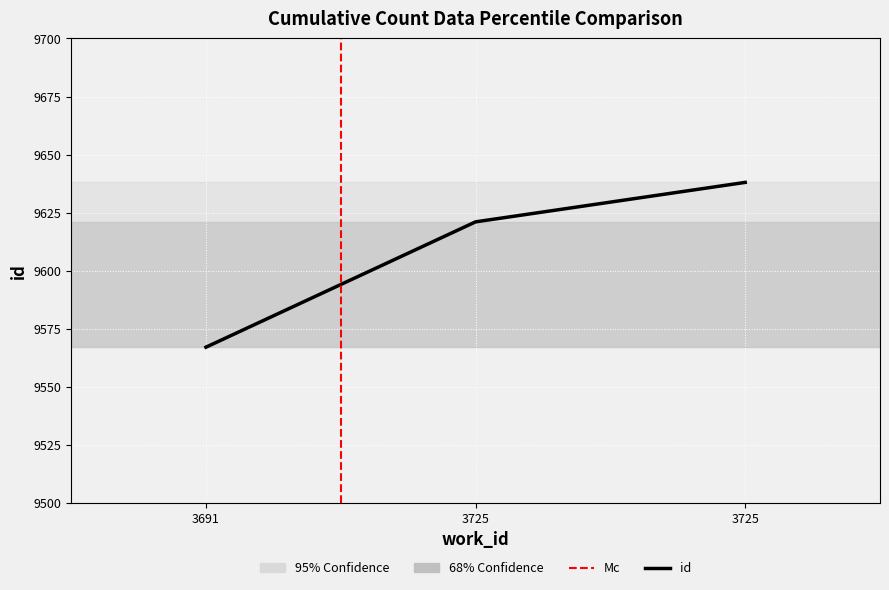

How many lines are shown in the chart?

1